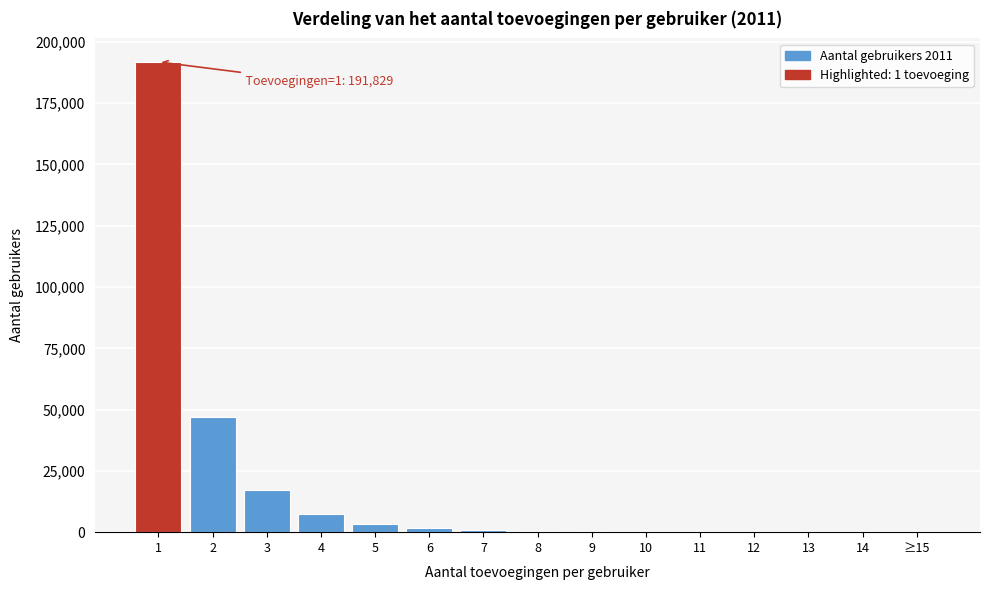

What is the sum of all values?

270832